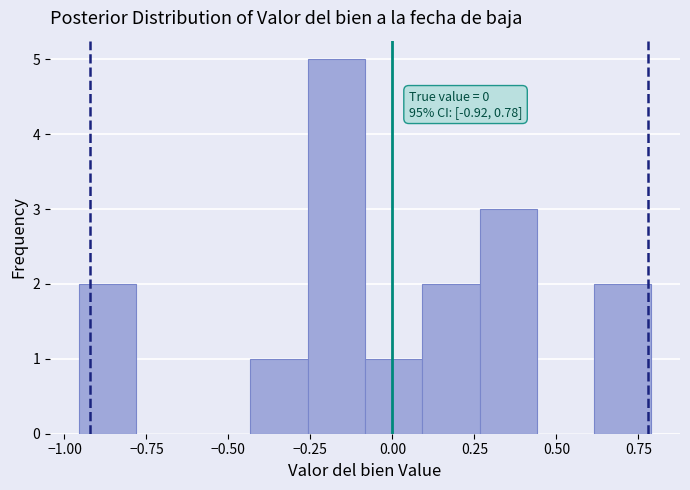

Around what value on the x-axis is the tallest bar? Give the approximate position of its centre, as read against the axis.

-0.15